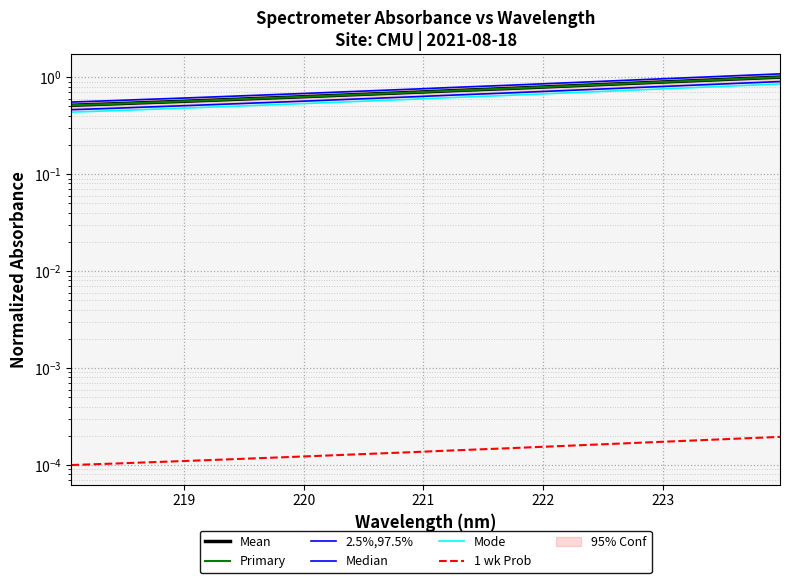

True or false: 1 wk Prob and Mode intersect in this chart.

False